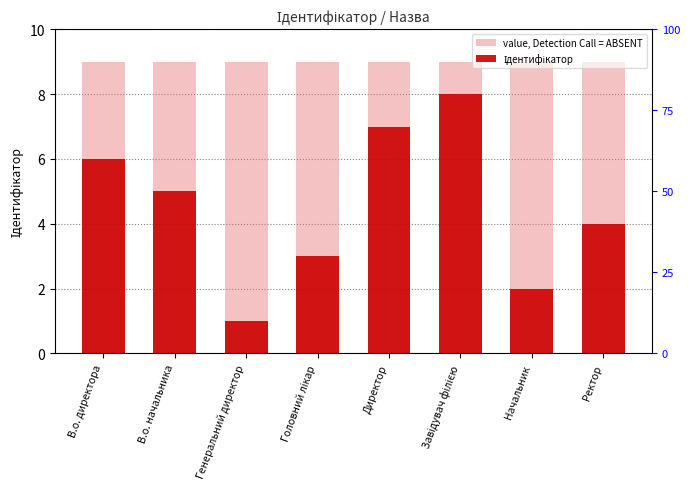

What is the spread (max minus min) of values at В.о. начальника?

4